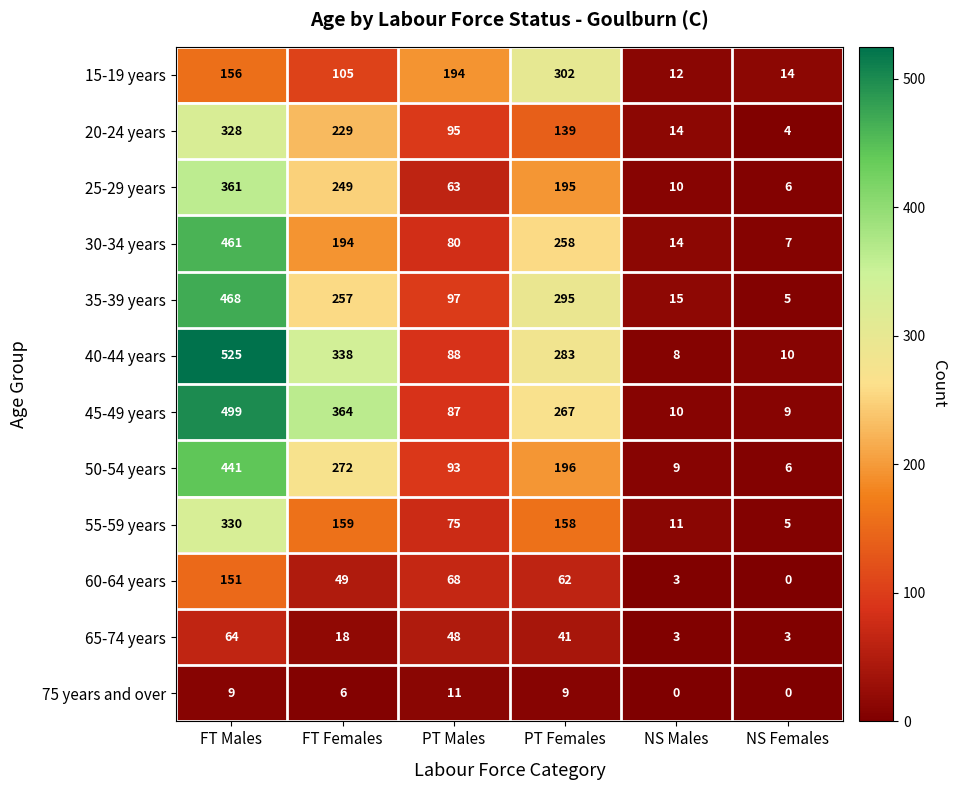

What is the approximate value of 55-59 years at PT Males, to the nearest 50?

100